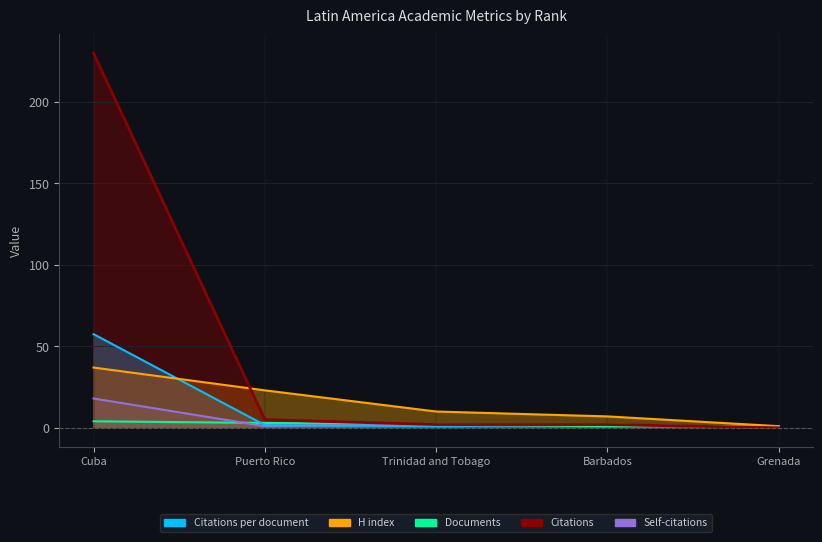

How many times do Citations and Documents cross each other?

1